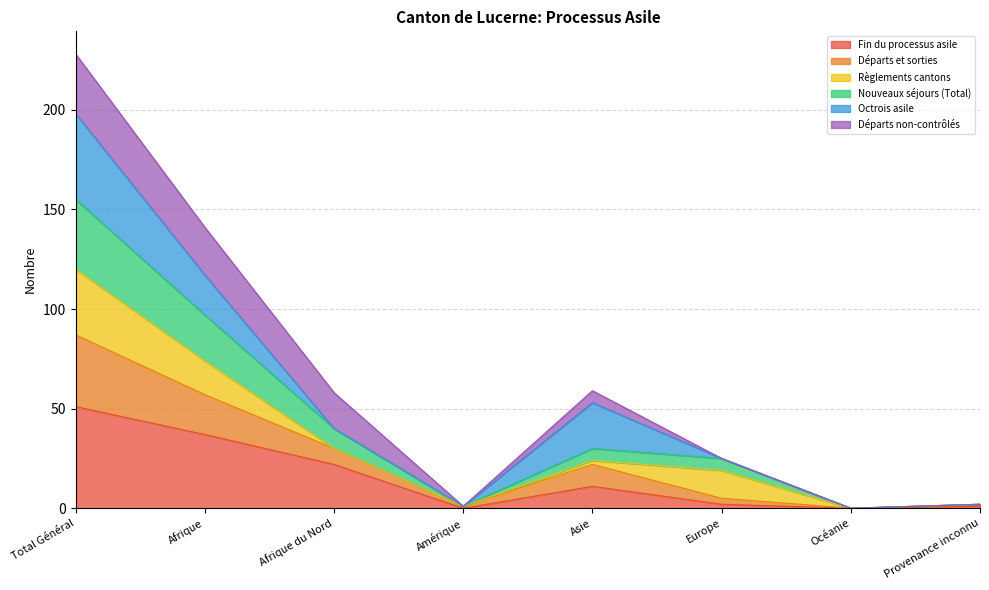

What are all the series names shown in the legend?

Fin du processus asile, Départs et sorties, Règlements cantons, Nouveaux séjours (Total), Octrois asile, Départs non-contrôlés